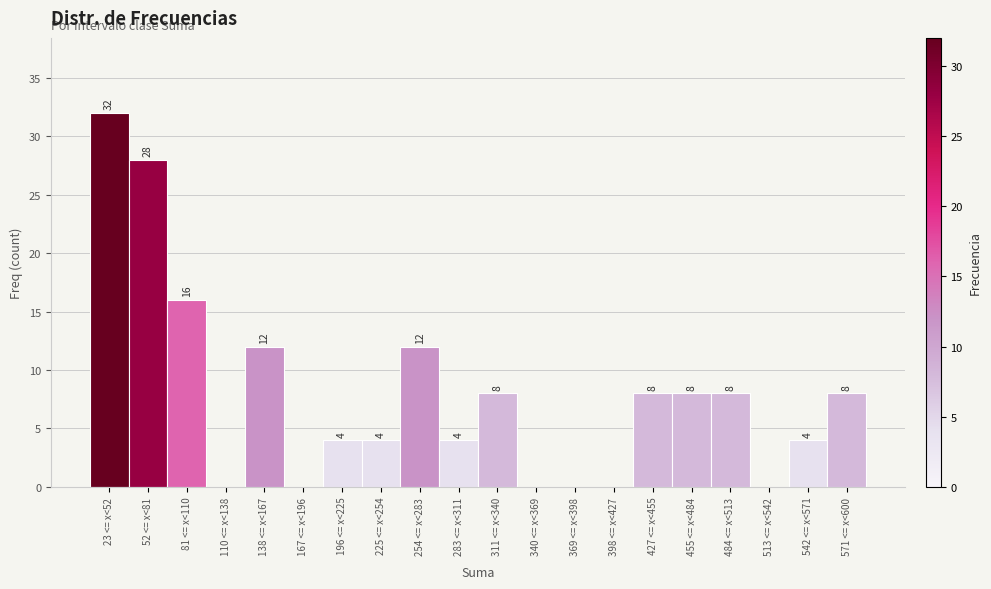

Reading right to left, list all the values displayed in this chart.

571 <= x<600=8	542 <= x<571=4	513 <= x<542=0	484 <= x<513=8	455 <= x<484=8	427 <= x<455=8	398 <= x<427=0	369 <= x<398=0	340 <= x<369=0	311 <= x<340=8	283 <= x<311=4	254 <= x<283=12	225 <= x<254=4	196 <= x<225=4	167 <= x<196=0	138 <= x<167=12	110 <= x<138=0	81 <= x<110=16	52 <= x<81=28	23 <= x<52=32